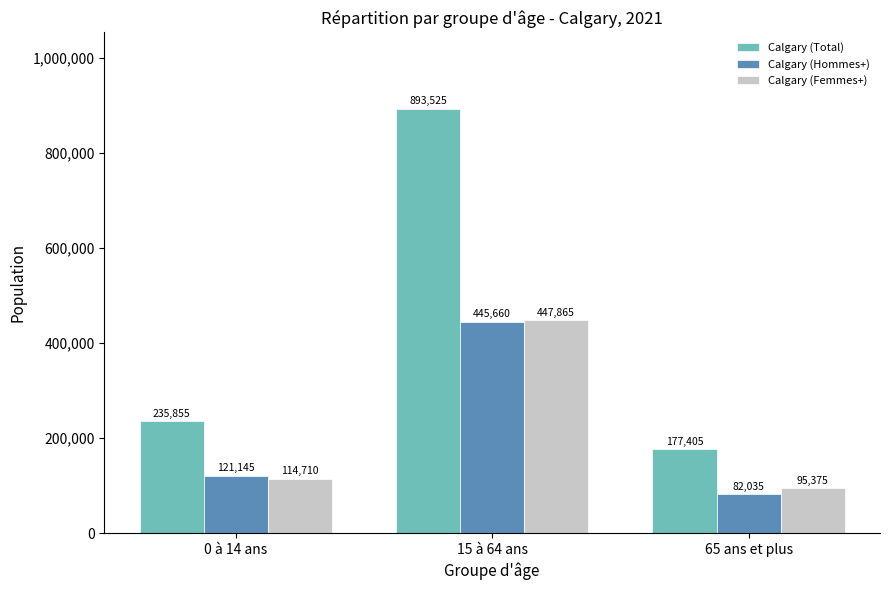

Reading left to right, list all the values displayed in this chart.

Calgary (Total): 235855	893525	177405
Calgary (Hommes+): 121145	445660	82035
Calgary (Femmes+): 114710	447865	95375